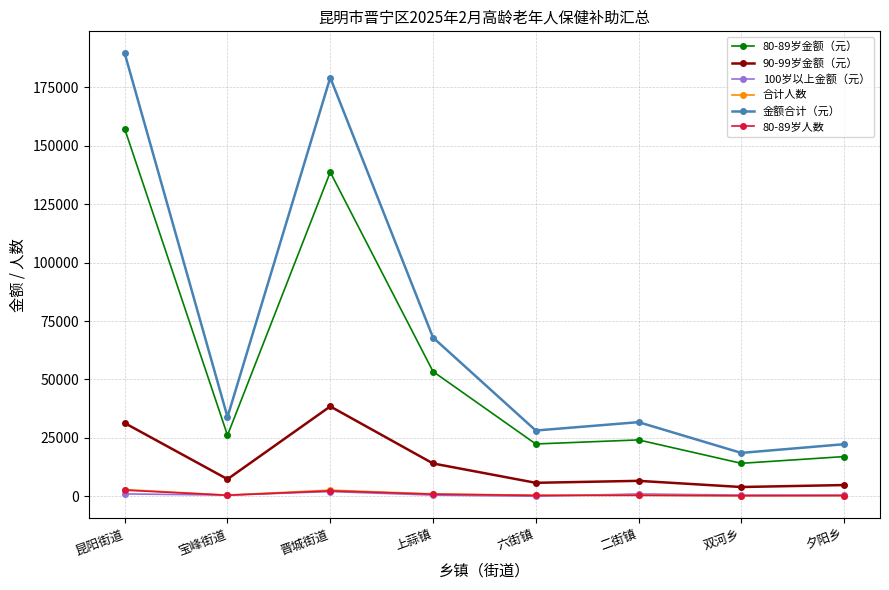

Does the chart display data point markers on the line(s)?

Yes